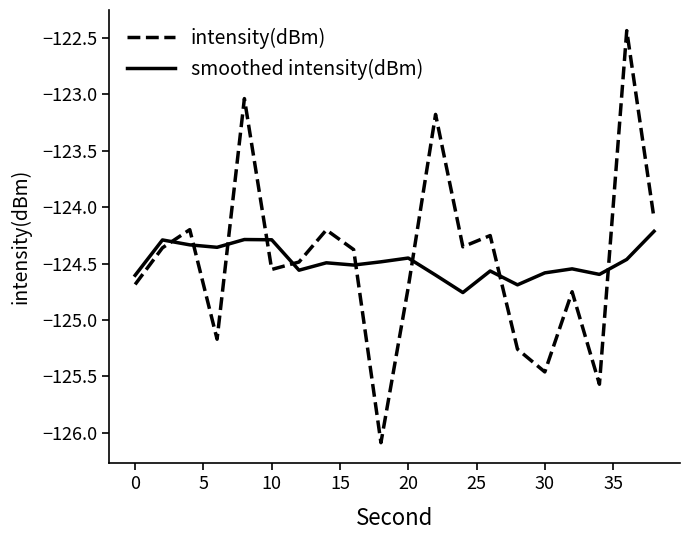

Which series has the largest range (max minus min)?

intensity(dBm)